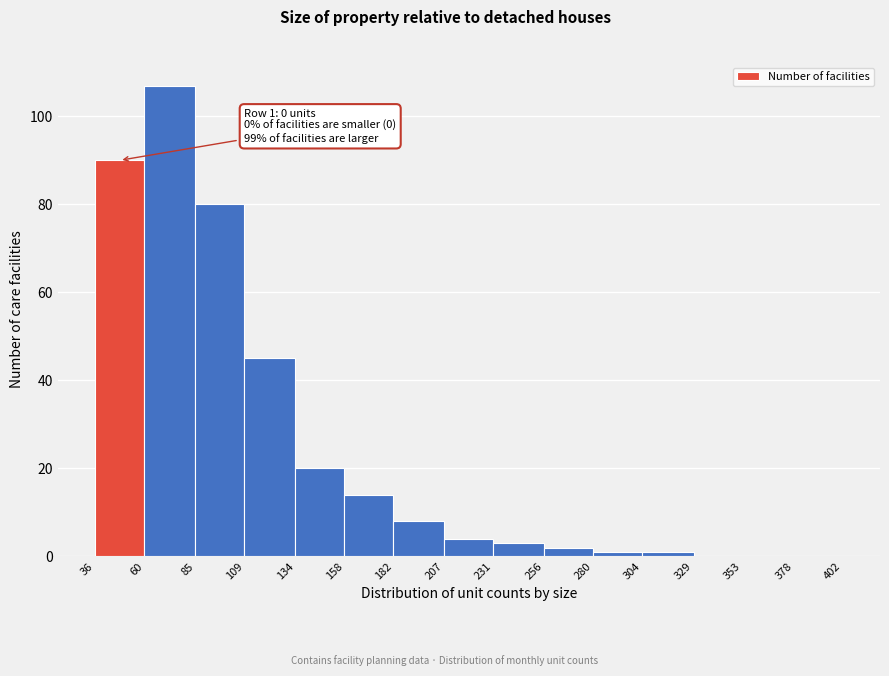

Which range on the x-axis has the tallest bar?

60 to 85